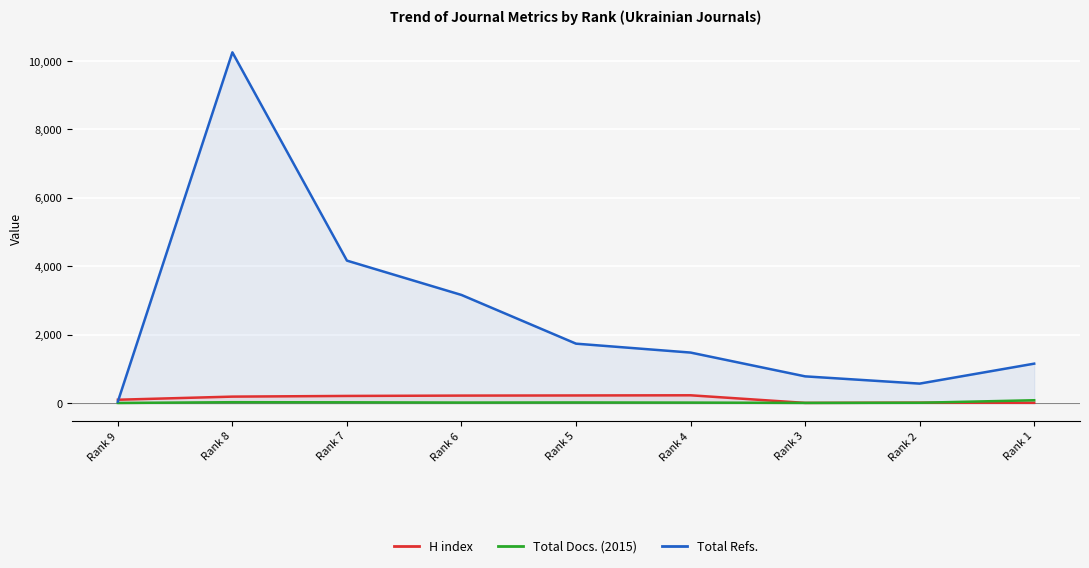

Is the value of Total Docs. (2015) at Rank 5 greater than the value of Total Refs. at Rank 5?

No